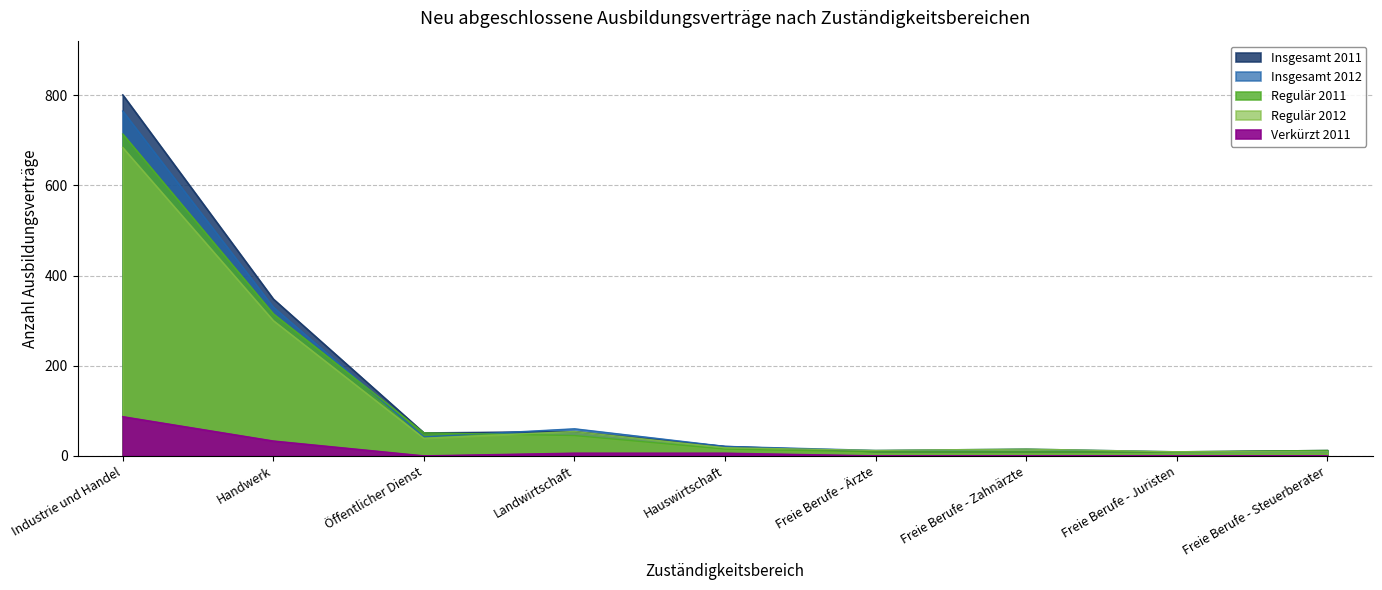

Which series has the largest total across all categories?

Insgesamt 2011